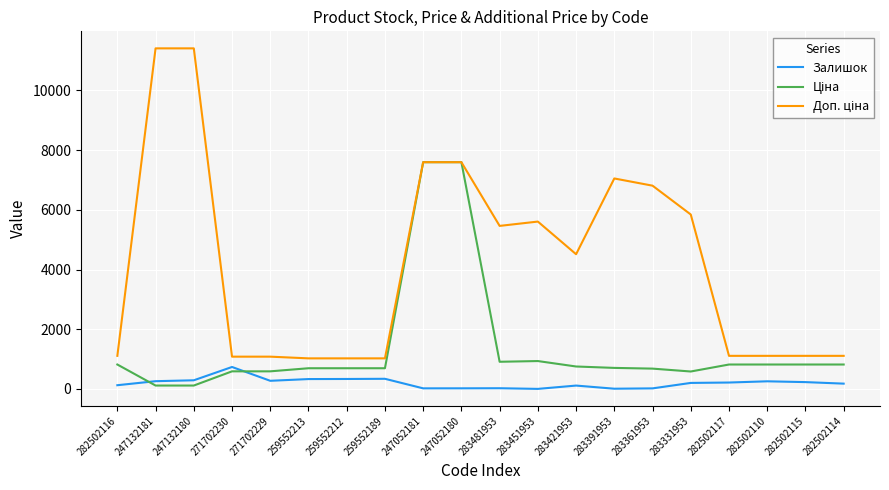

Is this an area chart (filled region under the line)?

No